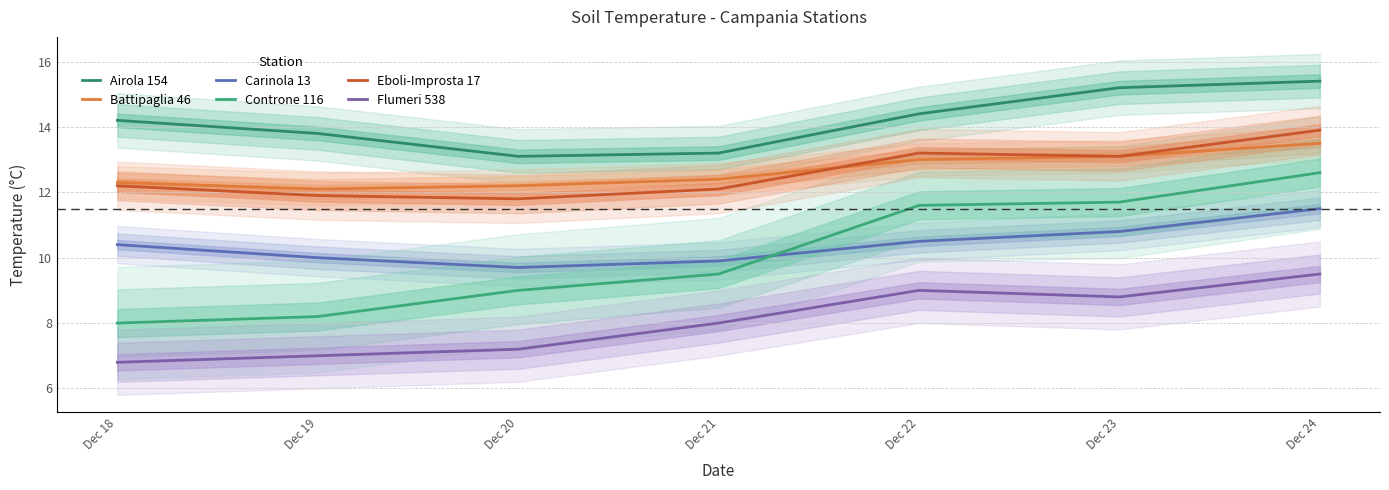

What is the difference between the Flumeri 538 values at Dec 22 and Dec 21?

1.0